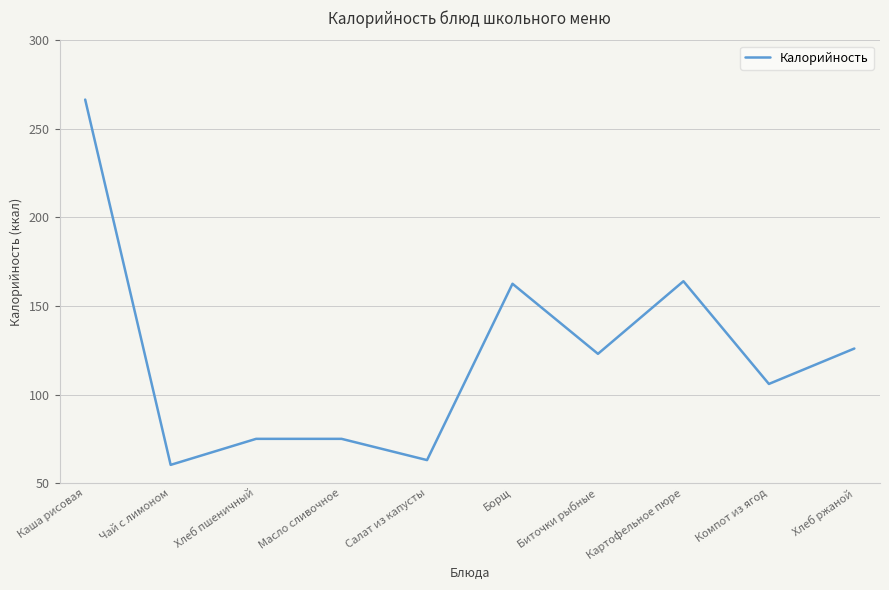

The value at Хлеб пшеничный is 75.0. True or false?

True